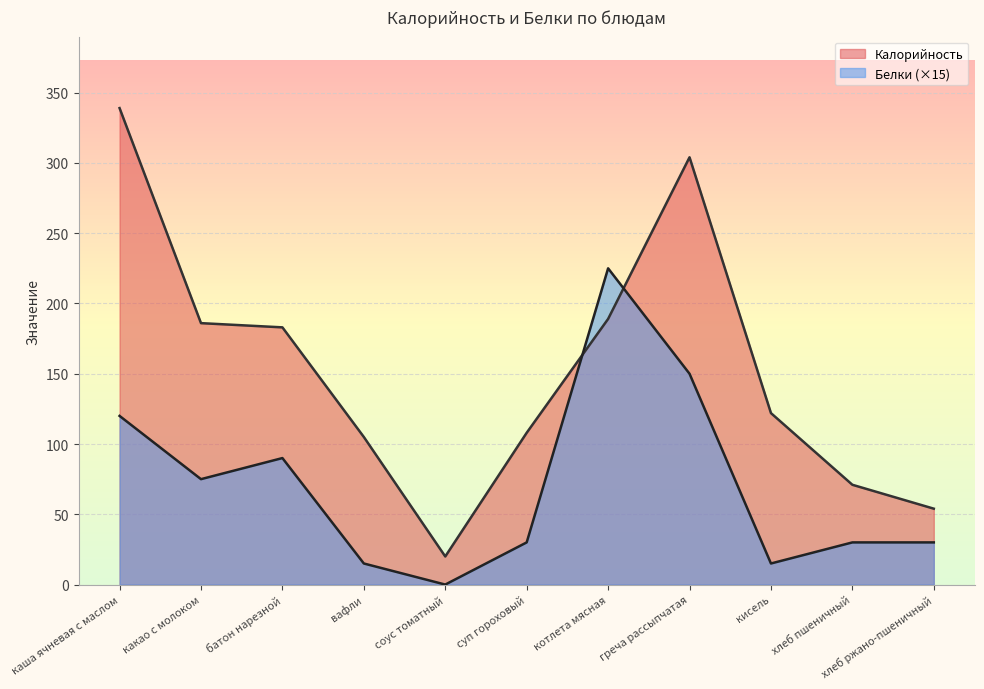

How many times do Калорийность and Белки cross each other?

2